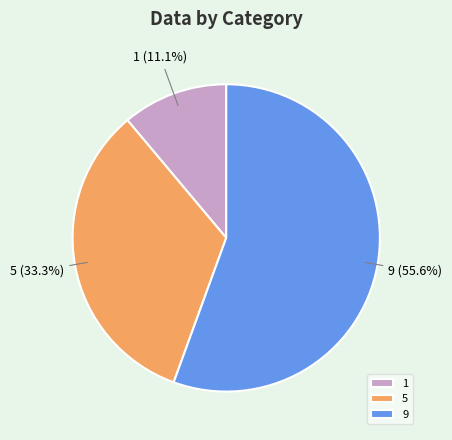

Which slice represents more than half of the pie?

9